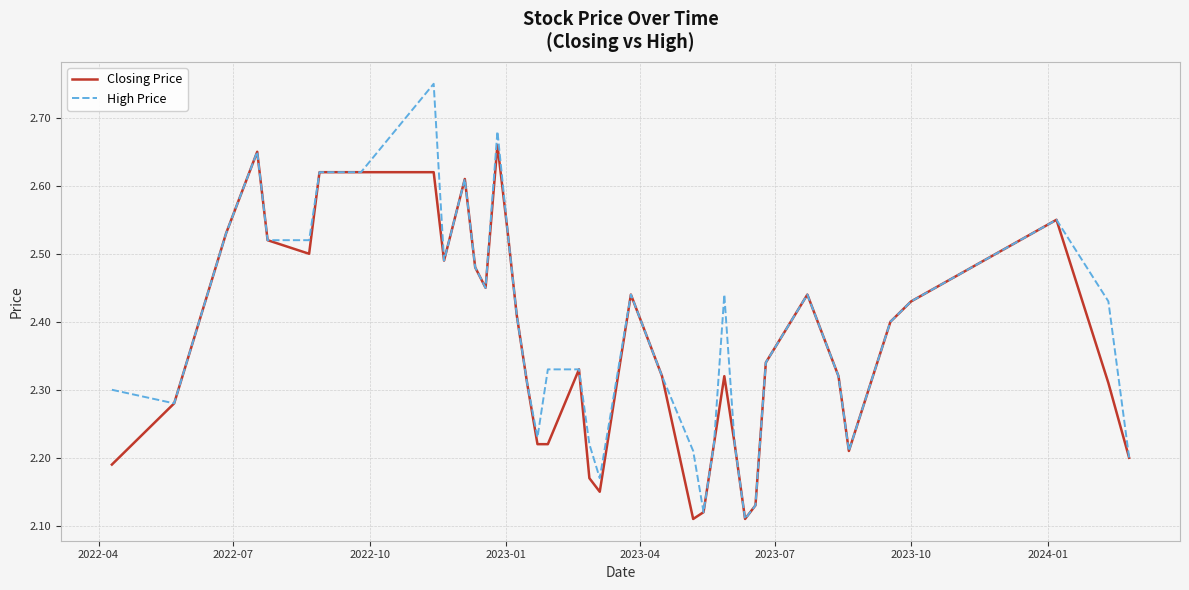

List the series in order of their peak value, highest first.

High Price, Closing Price